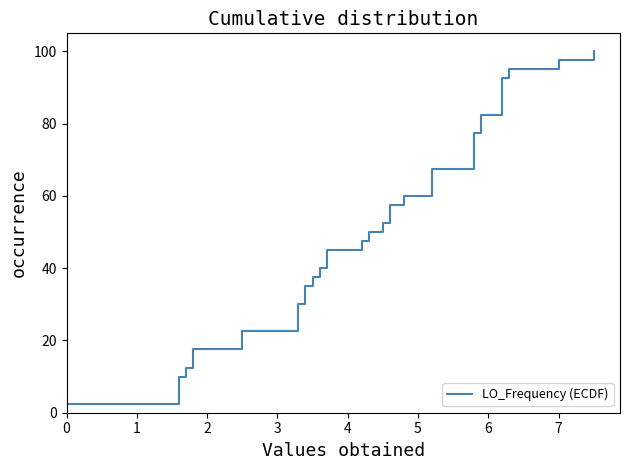

True or false: the data shows 52.3 at 11.

False